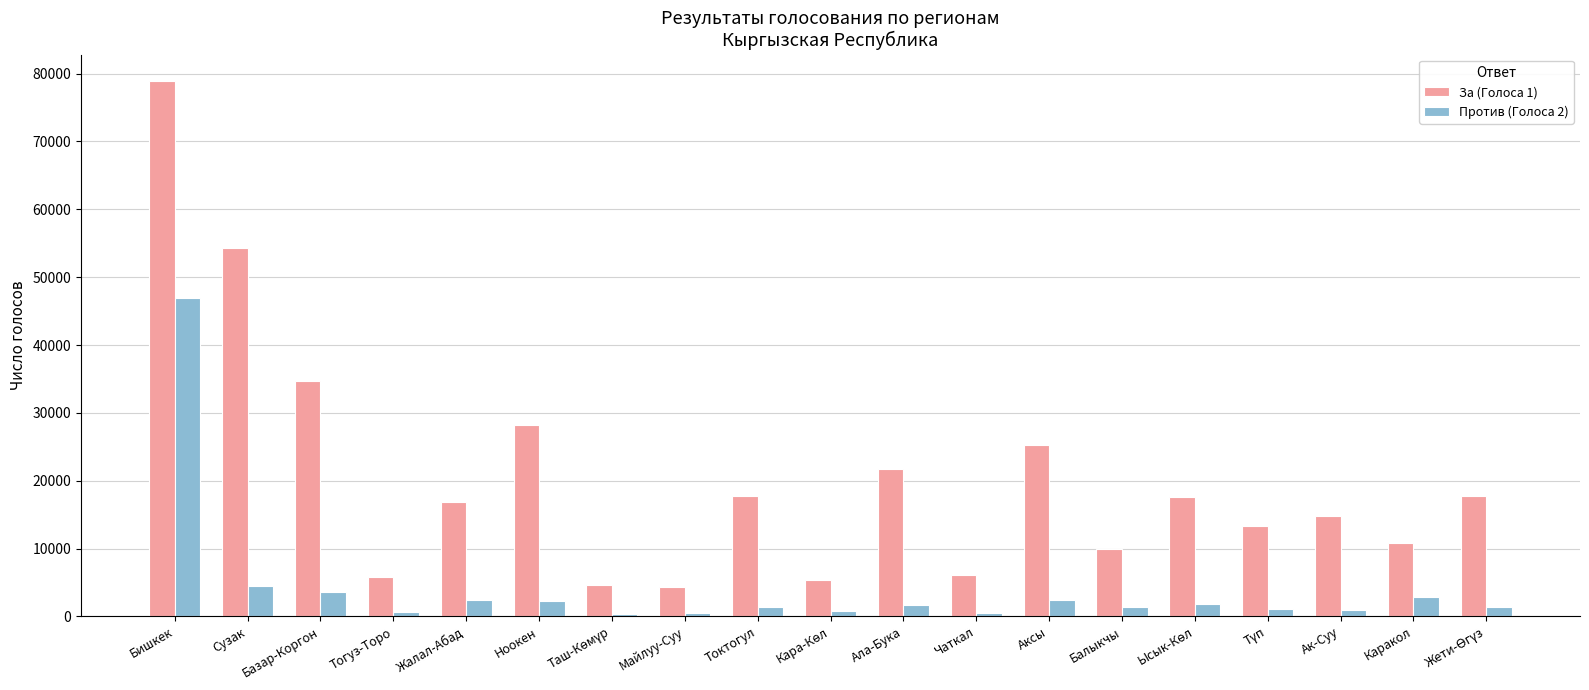

True or false: За (Голоса 1) has a value of 5836 at Тогуз-Торо.

True